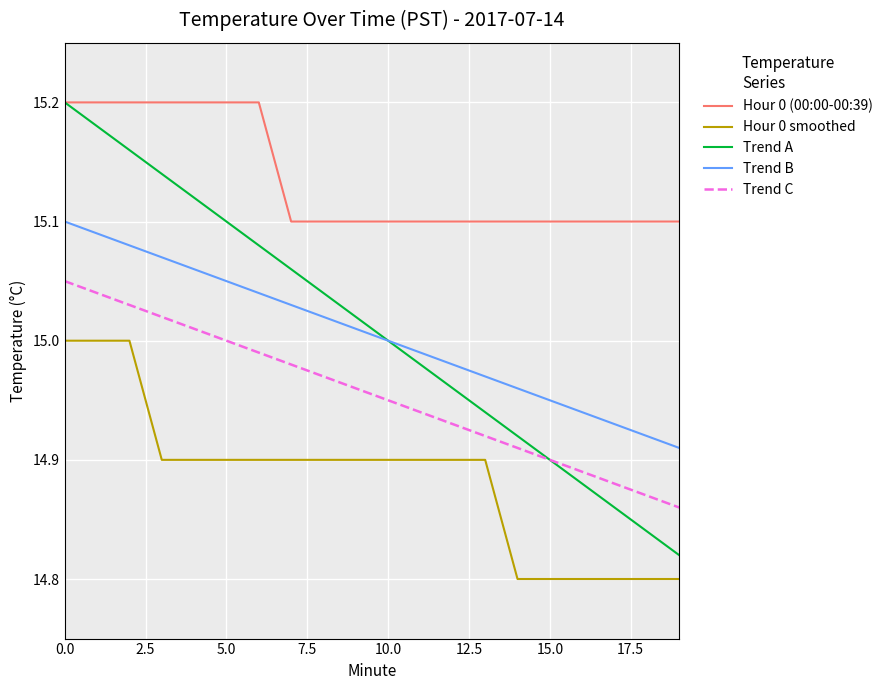

Which series has the widest spread of values?

Trend A